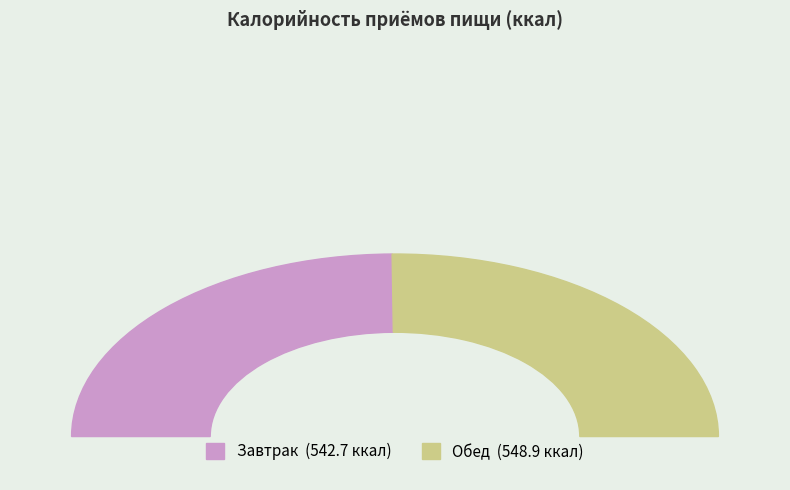

Count the number of slices in the pie.

2